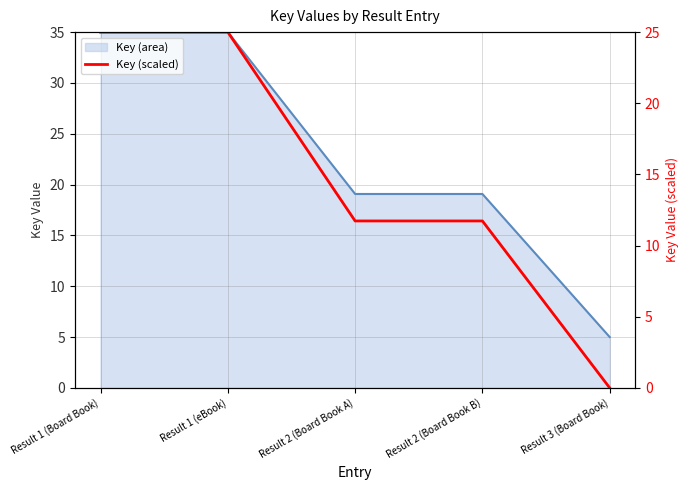

True or false: the data shows 0.0 at Result 3 (Board Book).

True